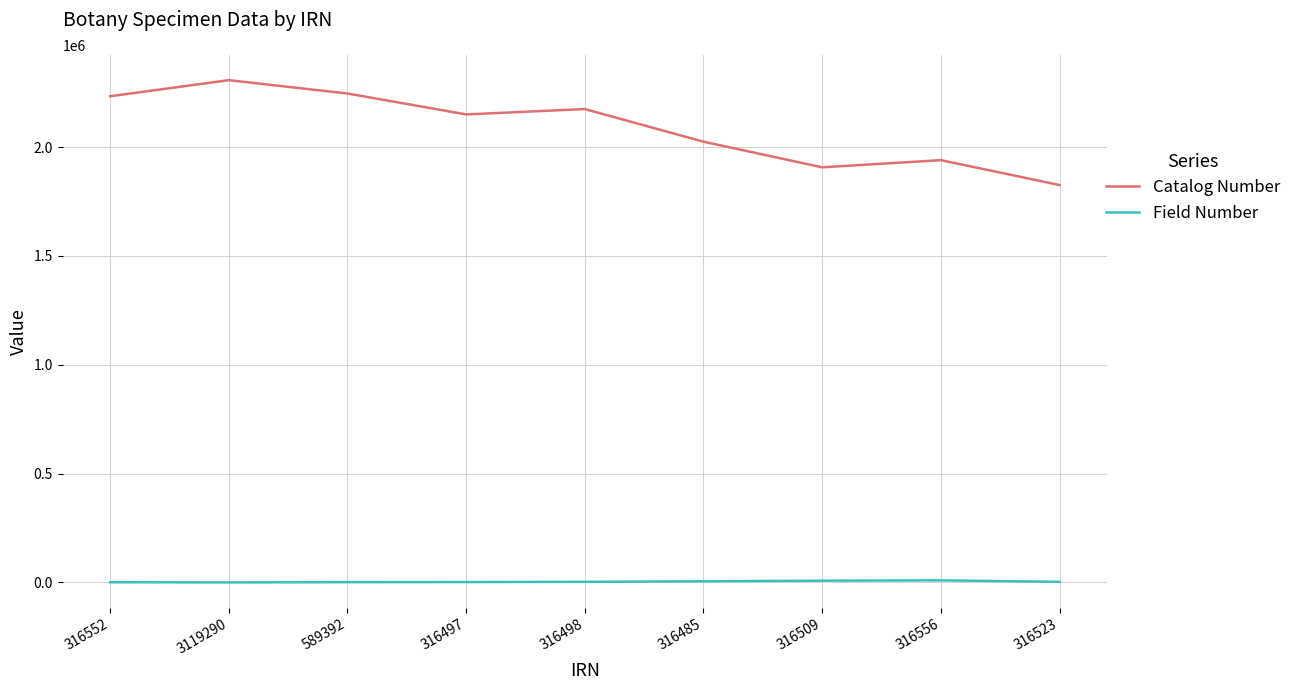

Rank the series by their maximum value, from highest to lowest.

Catalog Number, Field Number